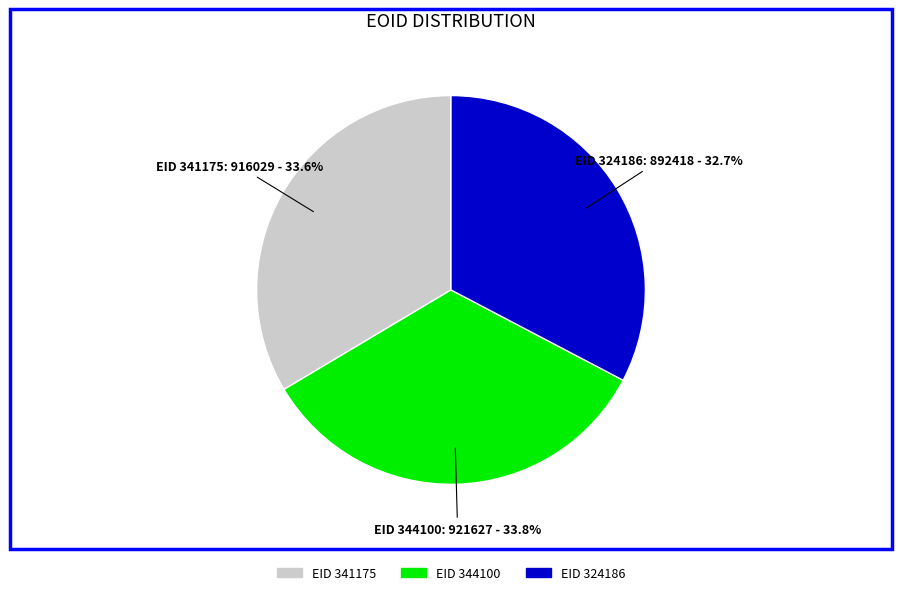

Does any single category account for the majority?

No